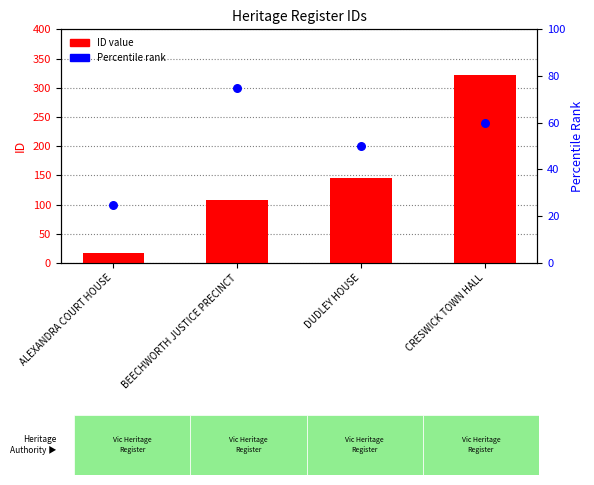

At how many categories does at least one series exceed 115?

2